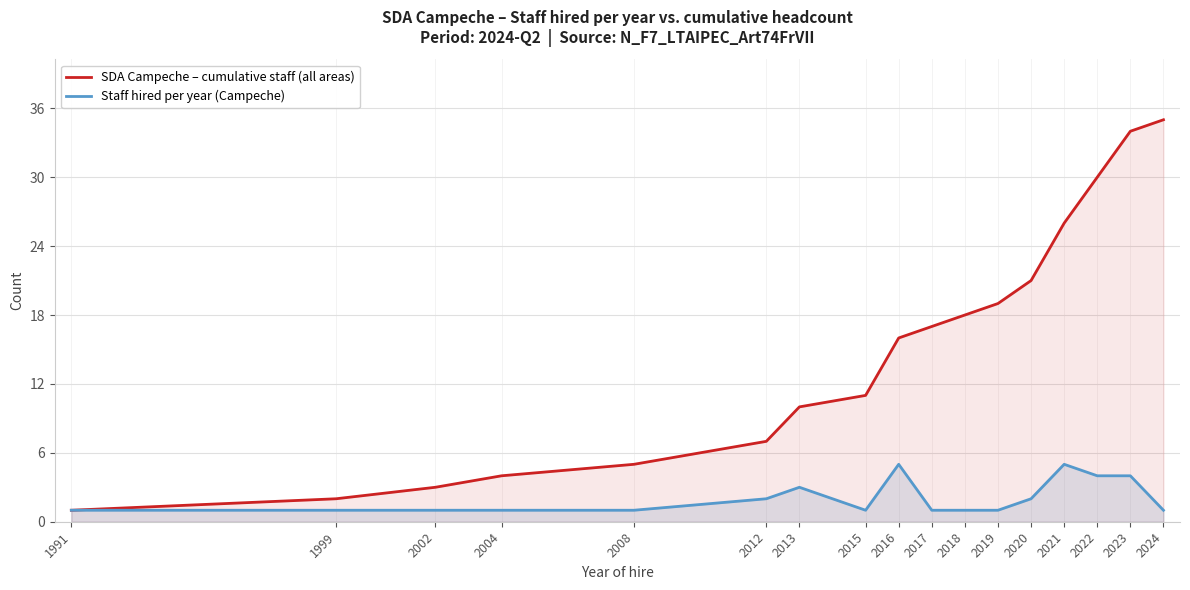

True or false: Staff hired per year (Campeche) and SDA Campeche – cumulative staff (all areas) intersect in this chart.

False